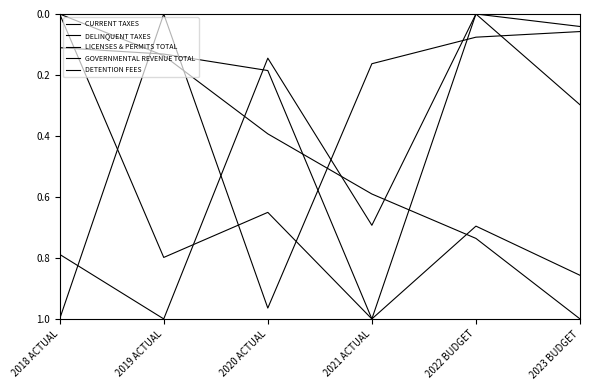

At which category does GOVERNMENTAL REVENUE TOTAL reach its first local peak?

2021 ACTUAL